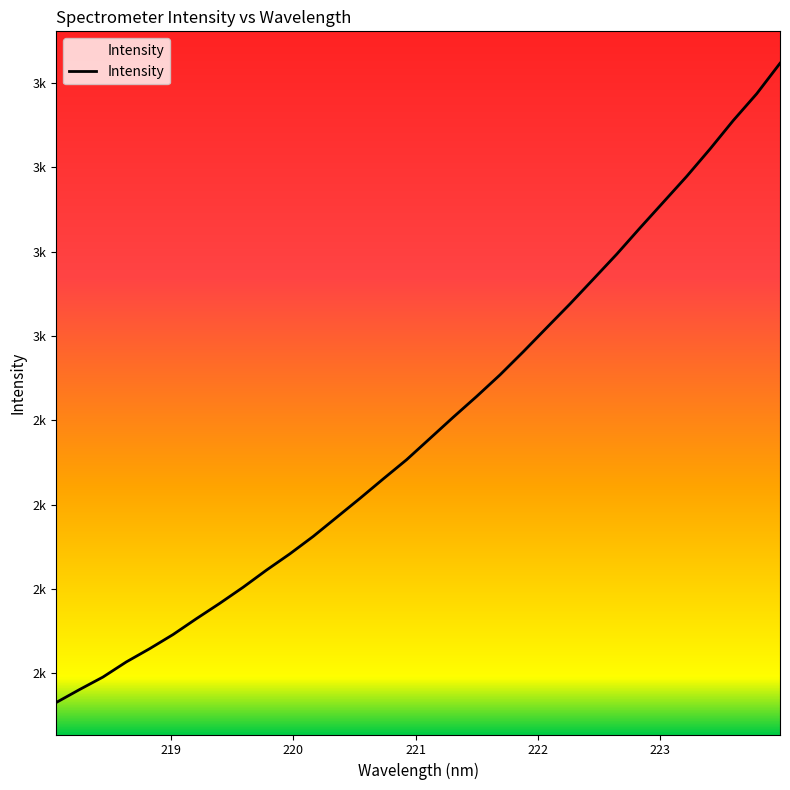

What is the difference between the maximum and second lowest values?

1855.9